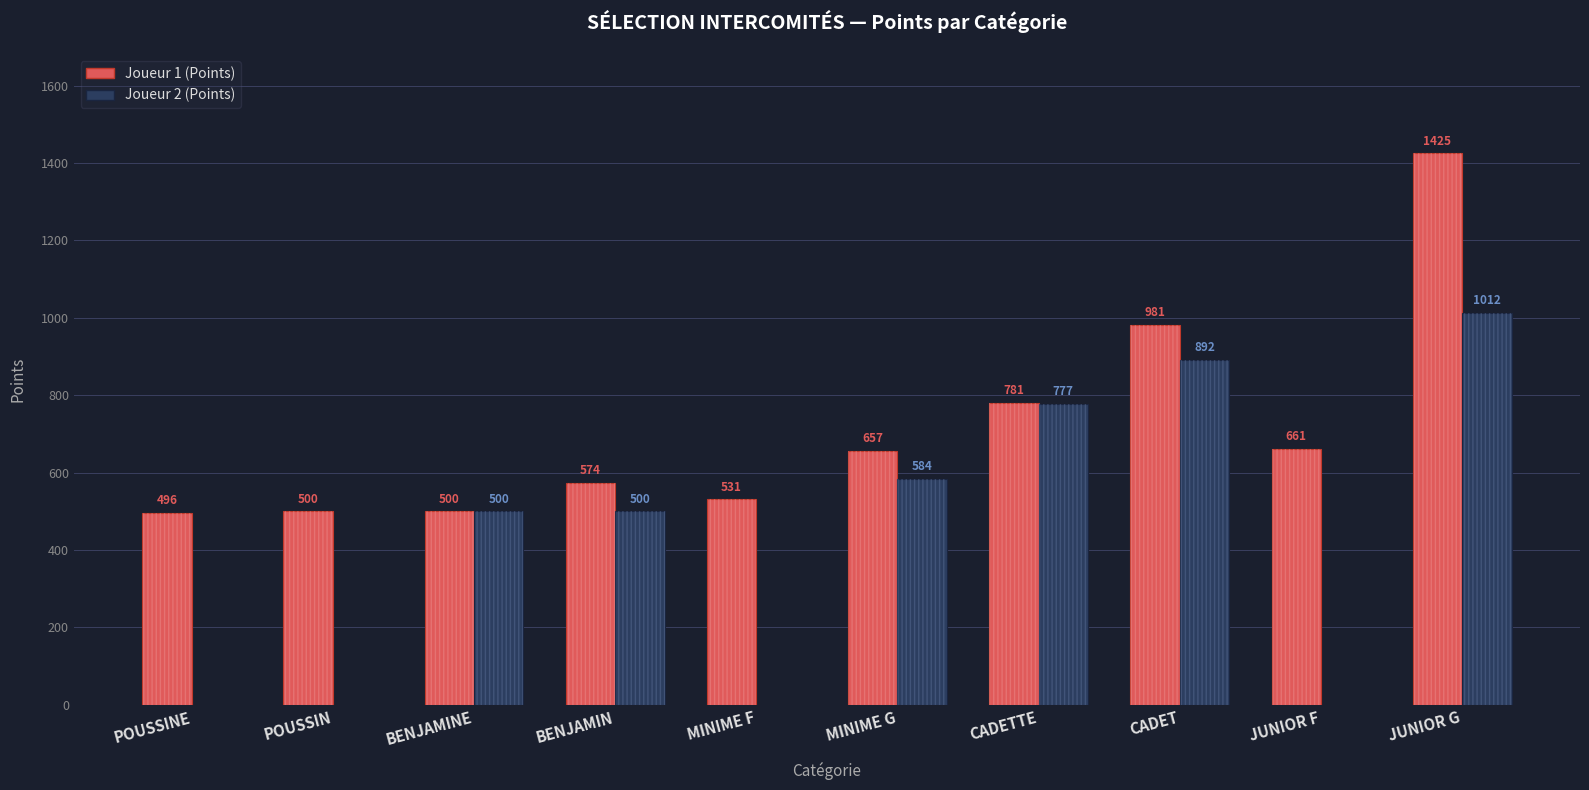

Reading left to right, list all the values displayed in this chart.

Joueur 1: POUSSINE=496	POUSSIN=500	BENJAMINE=500	BENJAMIN=574	MINIME F=531	MINIME G=657	CADETTE=781	CADET=981	JUNIOR F=661	JUNIOR G=1425
Joueur 2: POUSSINE=0	POUSSIN=0	BENJAMINE=500	BENJAMIN=500	MINIME F=0	MINIME G=584	CADETTE=777	CADET=892	JUNIOR F=0	JUNIOR G=1012